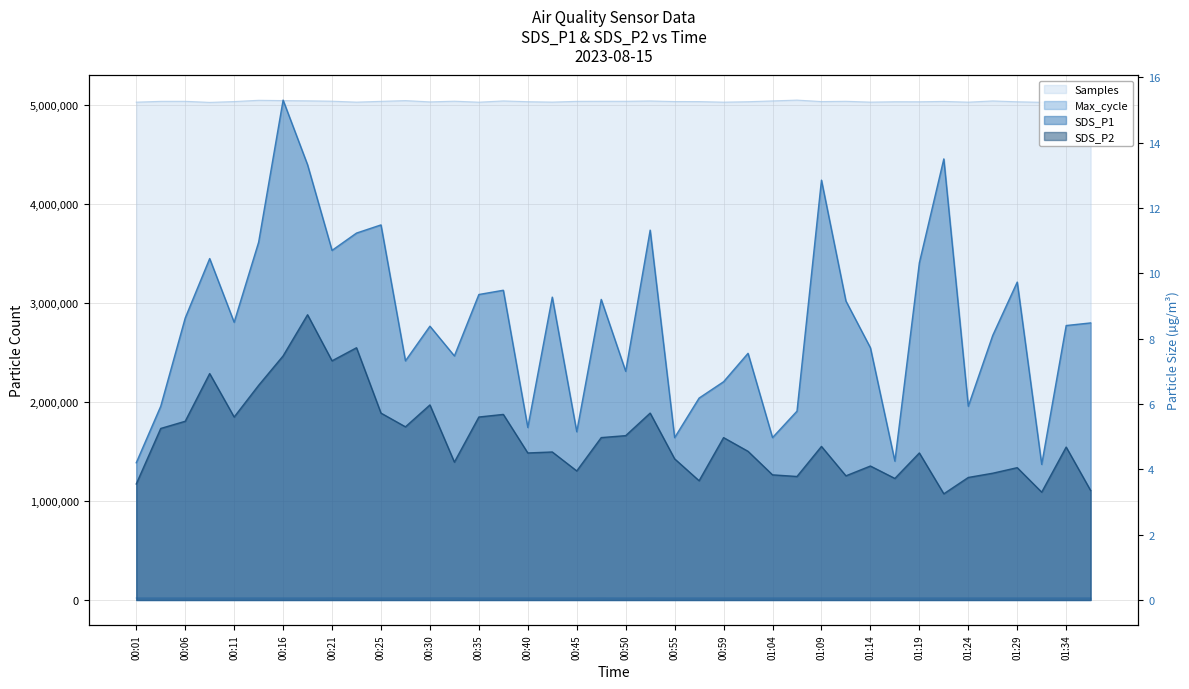

Where does the SDS_P2 series first go above 4?

00:03